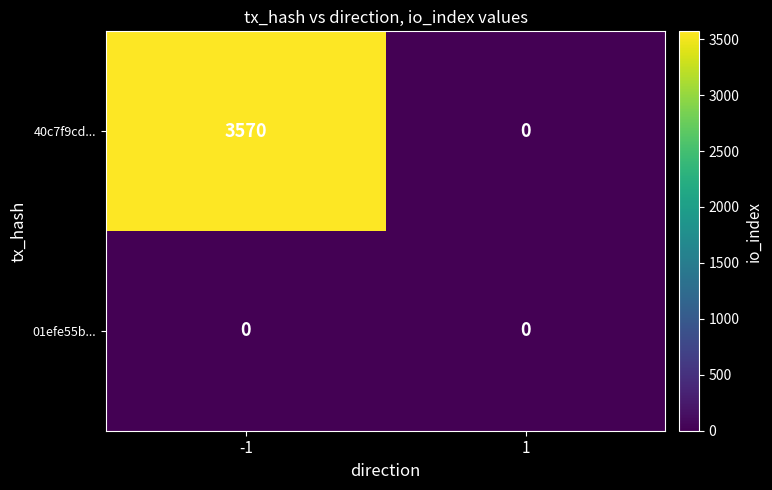

What is the difference between the maximum and minimum values in the 40c7f9cd... series?

3570